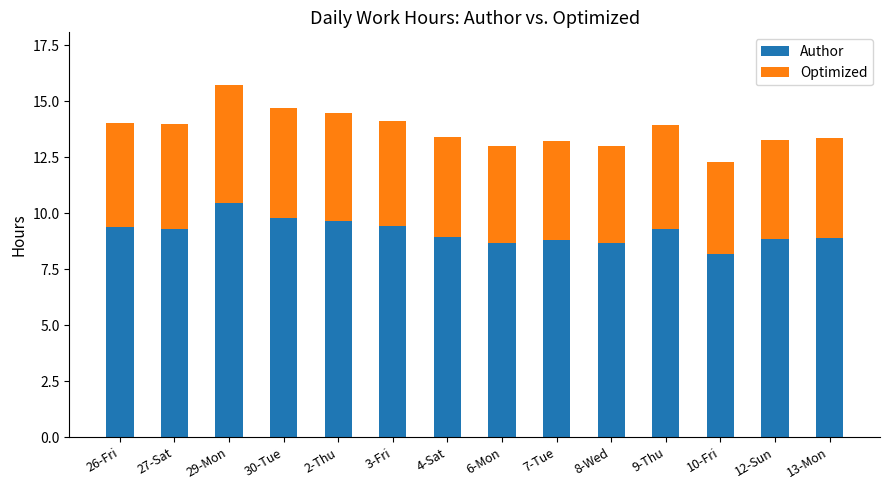

What is the total value across all series at 10-Fri?

12.3